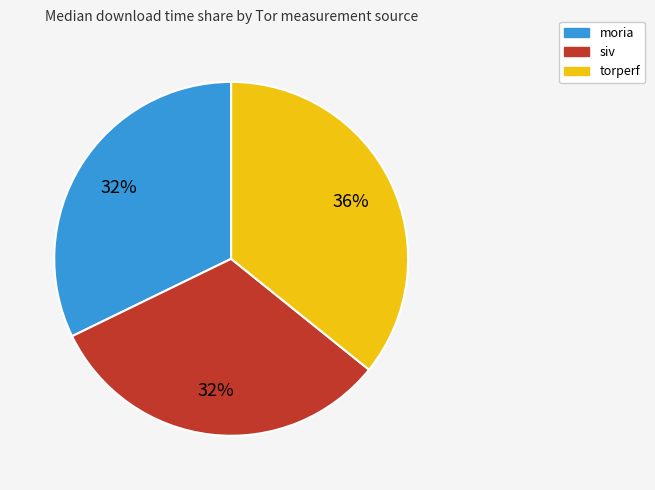

Combined, do moria and torperf account for over 50%?

Yes